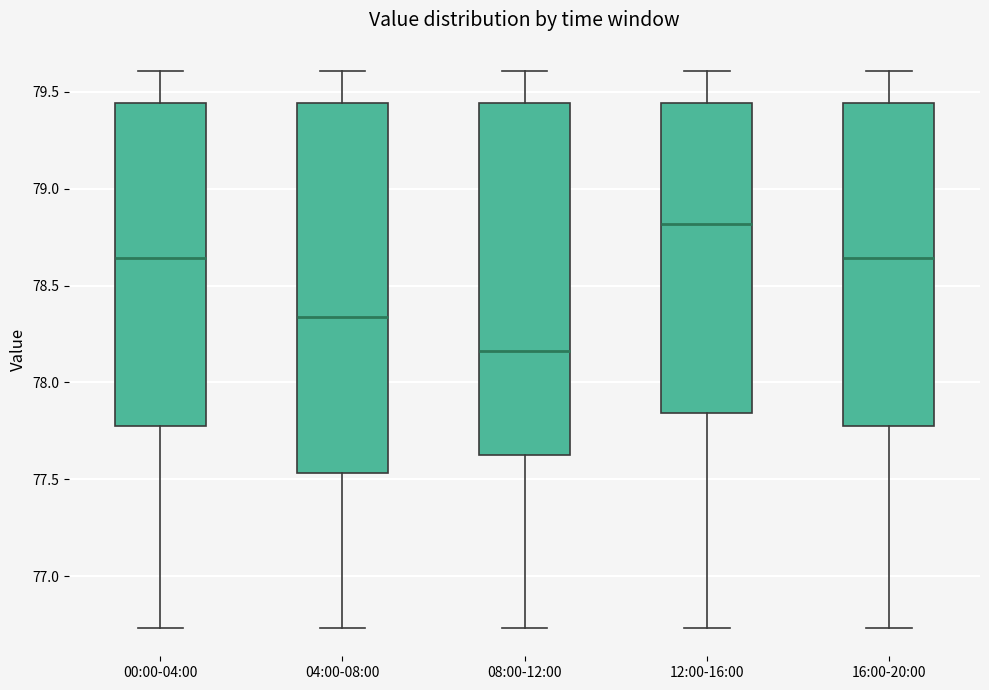

Reading left to right, read every box against the y-axis: the position of its median line, the range the box covers, and the ends of its whiskers. The values are not printed on the chart, so give them approximately, as read against the axis.

00:00-04:00: median 78.65, box 77.75 to 79.45, whiskers 76.75 to 79.60
04:00-08:00: median 78.35, box 77.55 to 79.45, whiskers 76.75 to 79.60
08:00-12:00: median 78.15, box 77.65 to 79.45, whiskers 76.75 to 79.60
12:00-16:00: median 78.80, box 77.85 to 79.45, whiskers 76.75 to 79.60
16:00-20:00: median 78.65, box 77.75 to 79.45, whiskers 76.75 to 79.60